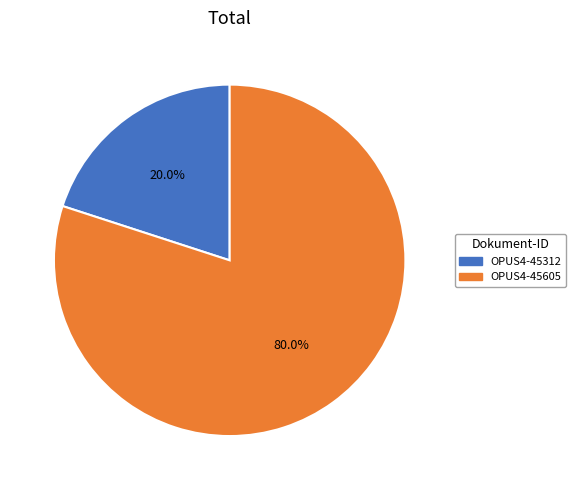

True or false: OPUS4-45605 accounts for 66% of the total.

False